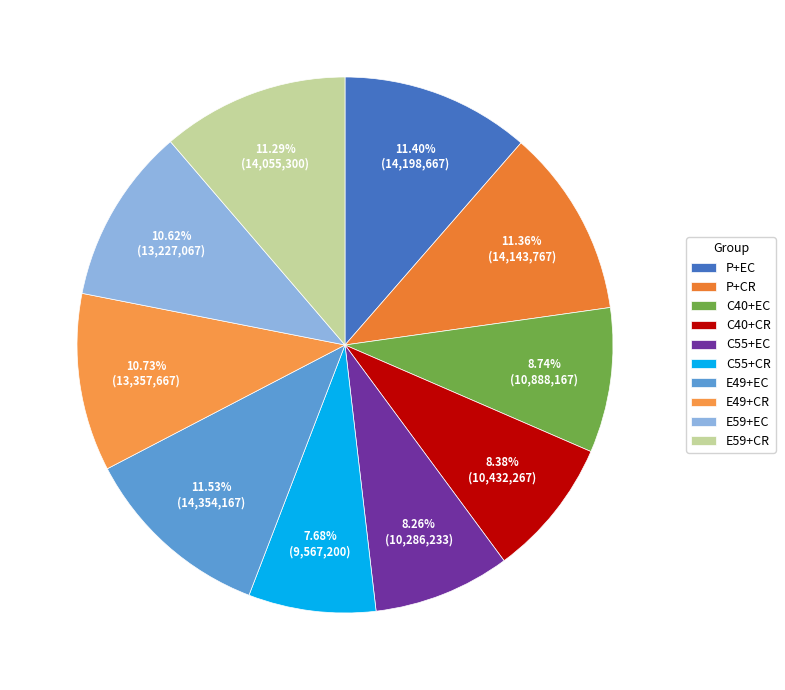

Is C55+CR the majority of the pie?

No